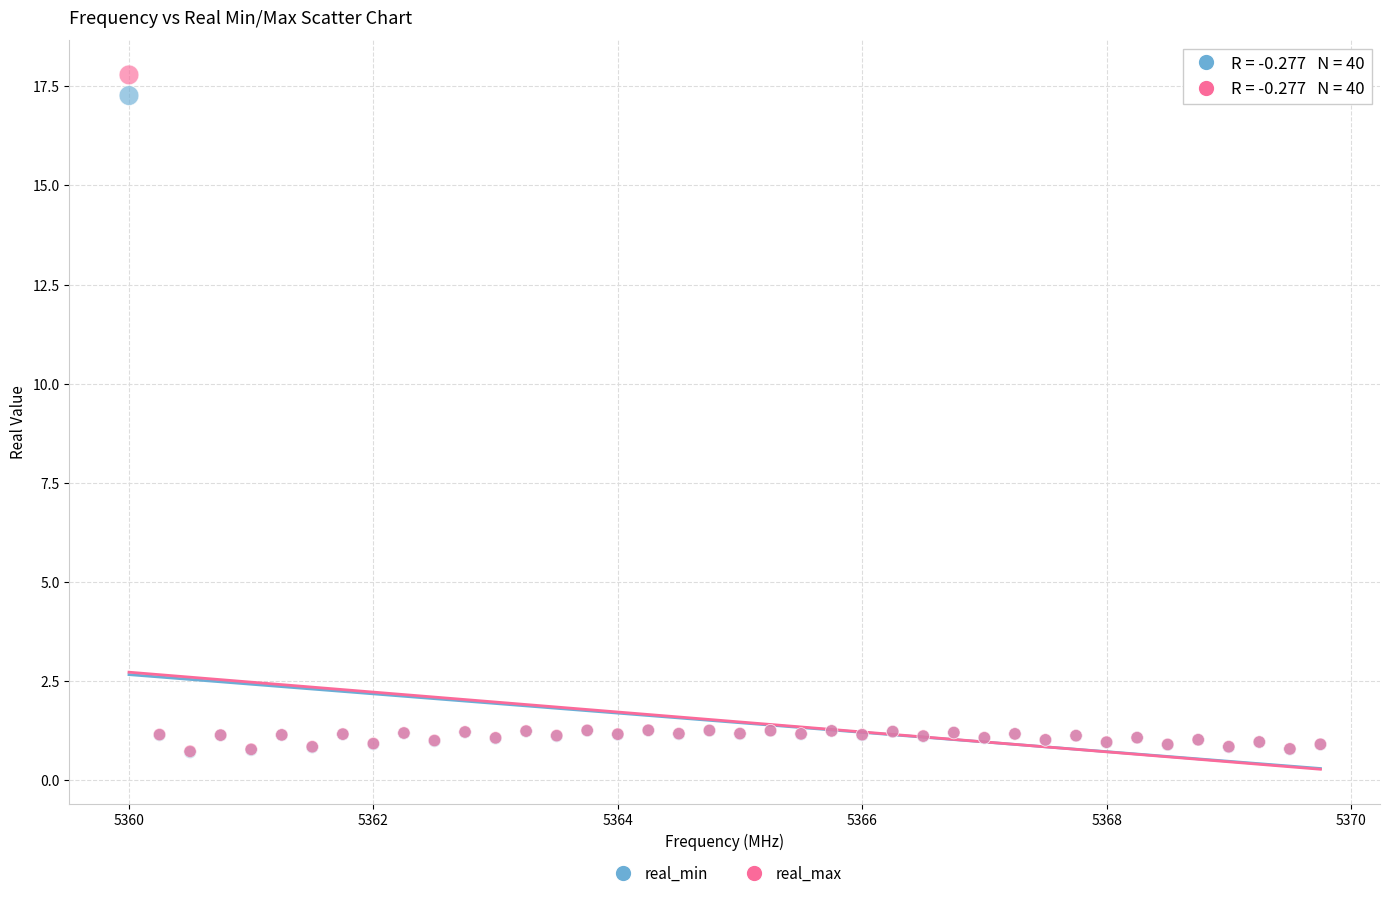

What are all the series names shown in the legend?

real_min, real_max